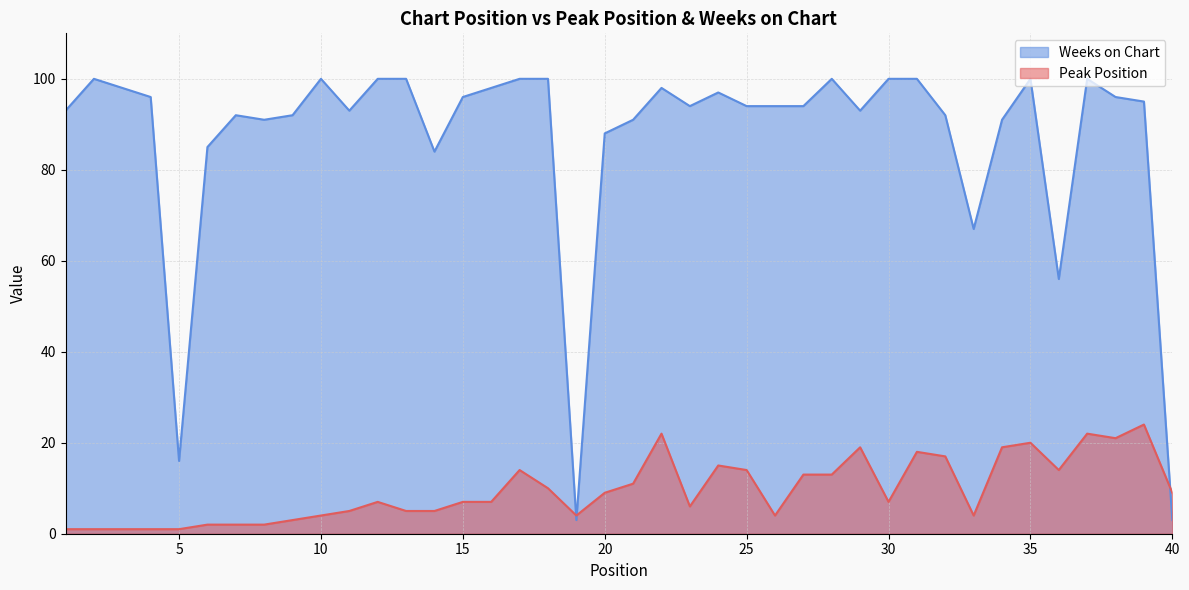

Is the value of Peak Position at 37 greater than the value of Weeks on Chart at 9?

No